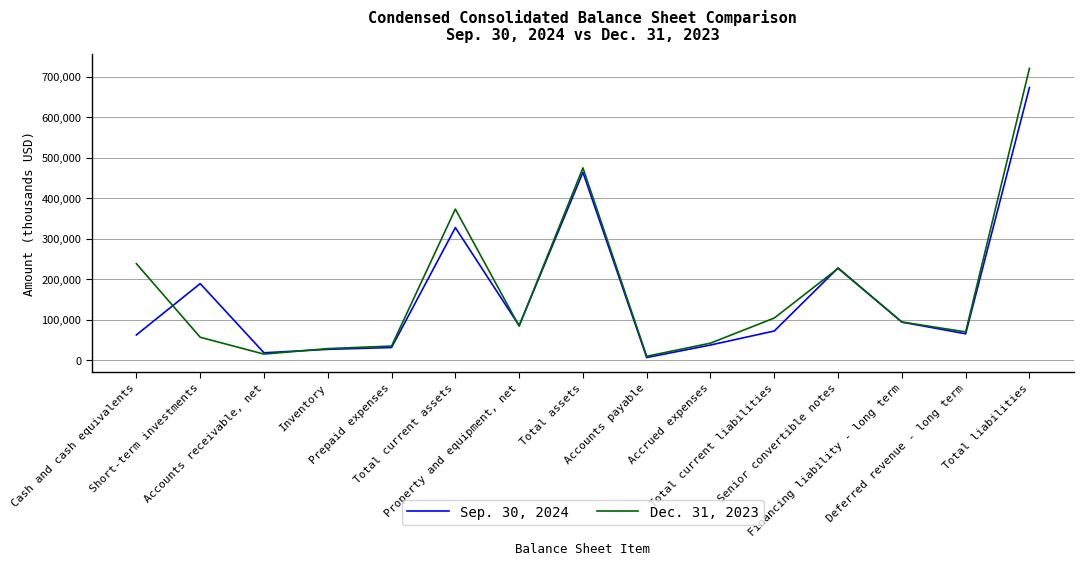

What is the highest value of the Dec. 31, 2023 series?

721366